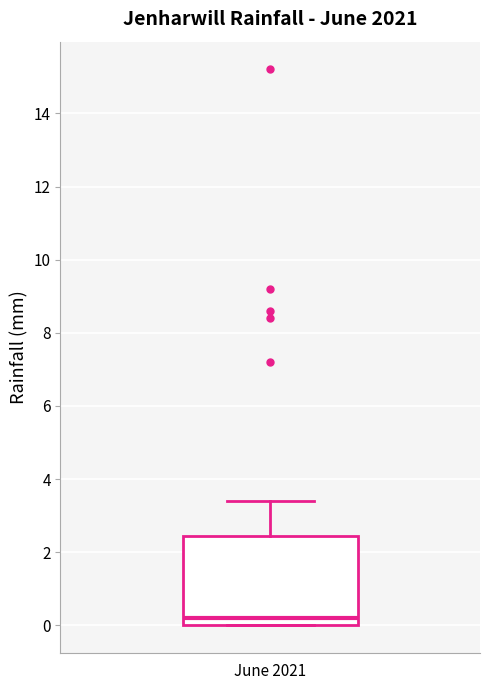

Read this box plot against the y-axis: the position of the median line, the range covered by the box, and the ends of both whiskers. The values are not printed on the chart, so give them approximately, as read against the axis.

median 0.2, box 0.0 to 2.4, whiskers 0.0 to 3.4